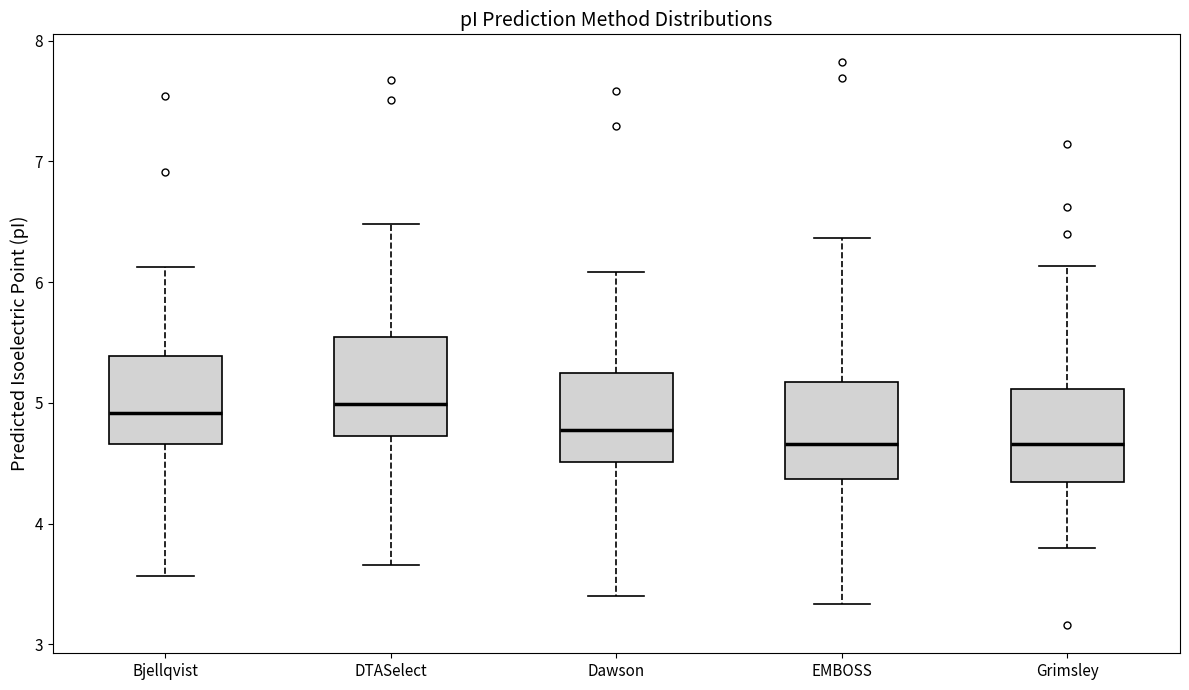

Where is the upper edge of the box for Bjellqvist on the y-axis? The values are not printed on the chart, so give them approximately, as read against the axis.

5.4